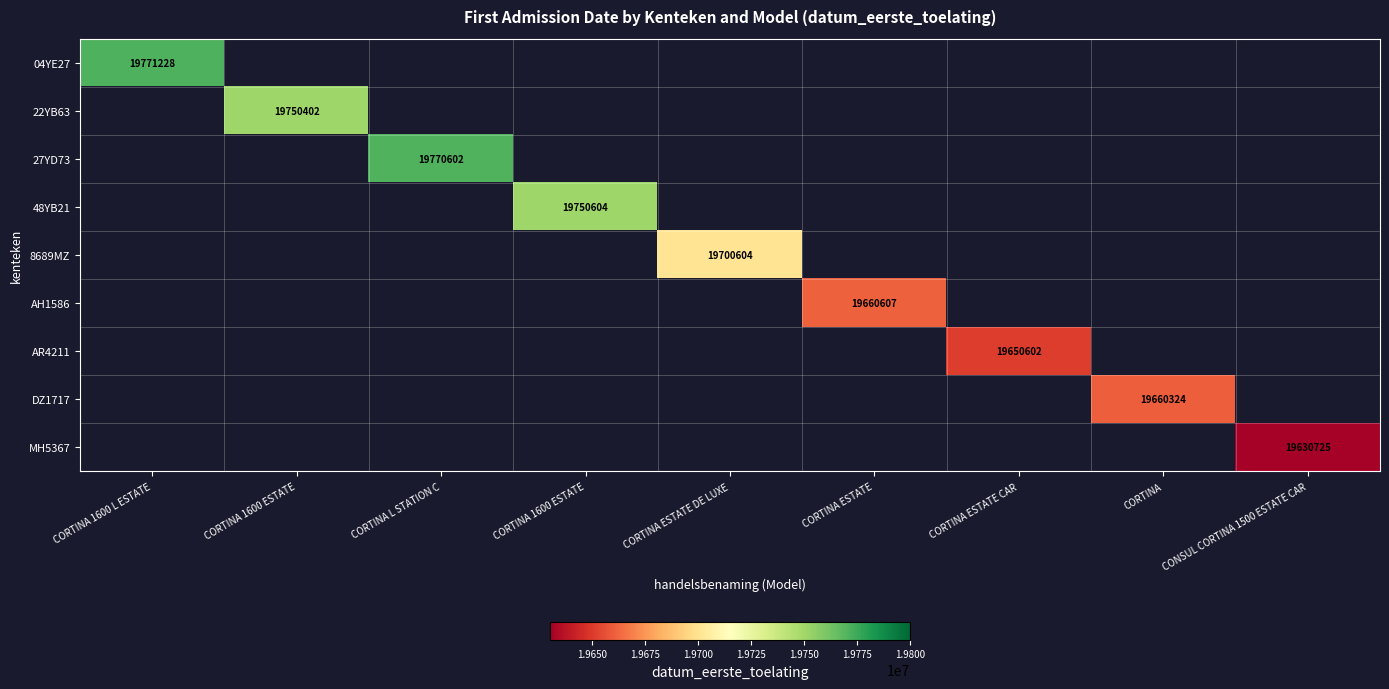

Is it true that AH1586 equals 5063474 at CORTINA ESTATE?

False